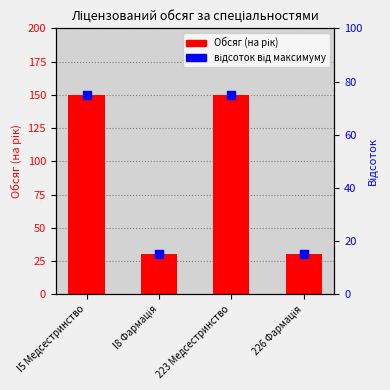

Which series has the largest total across all categories?

Обсяг (на рік)